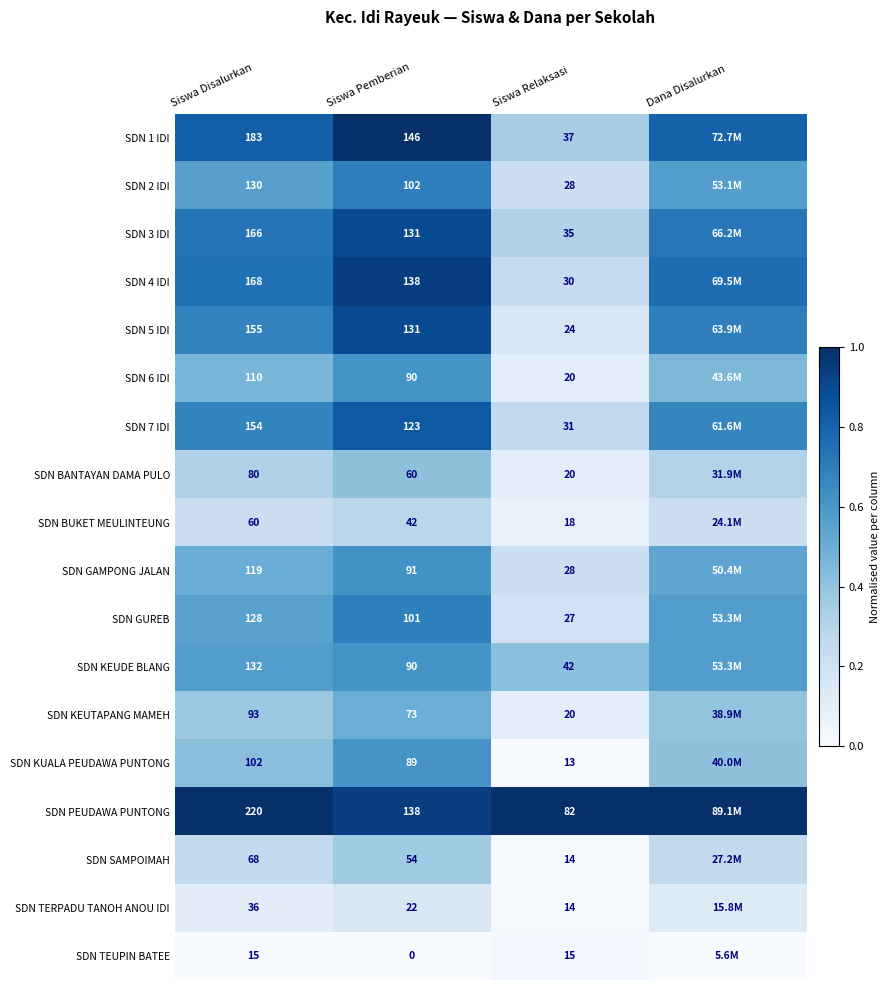

The SDN 5 IDI series shows 0.7 at Dana Disalurkan. True or false?

True